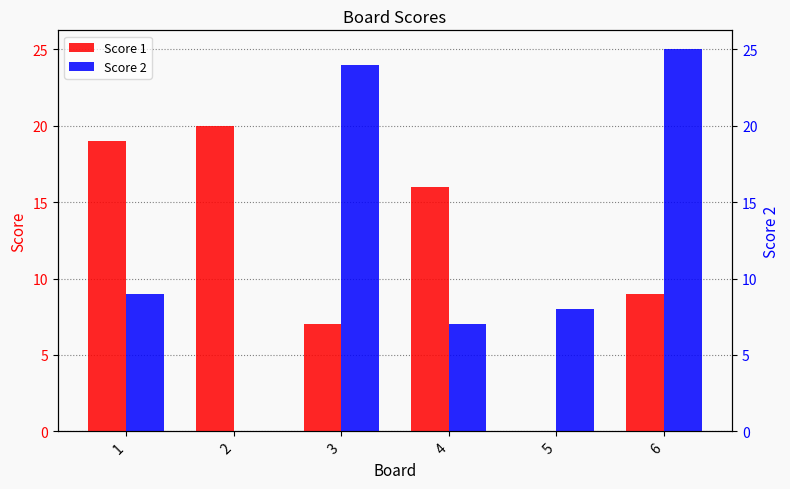

Between 3 and 5, which series saw the biggest shift?

Score 2